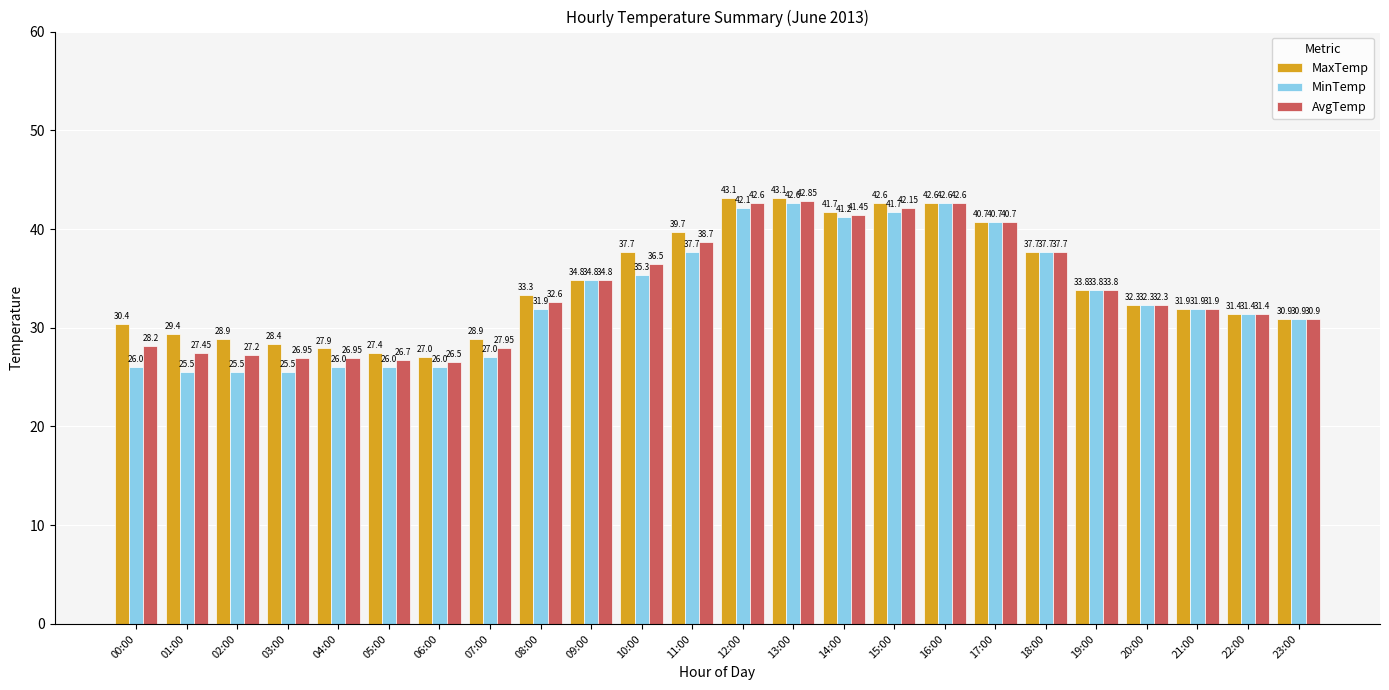

What is the smallest value displayed?

25.5